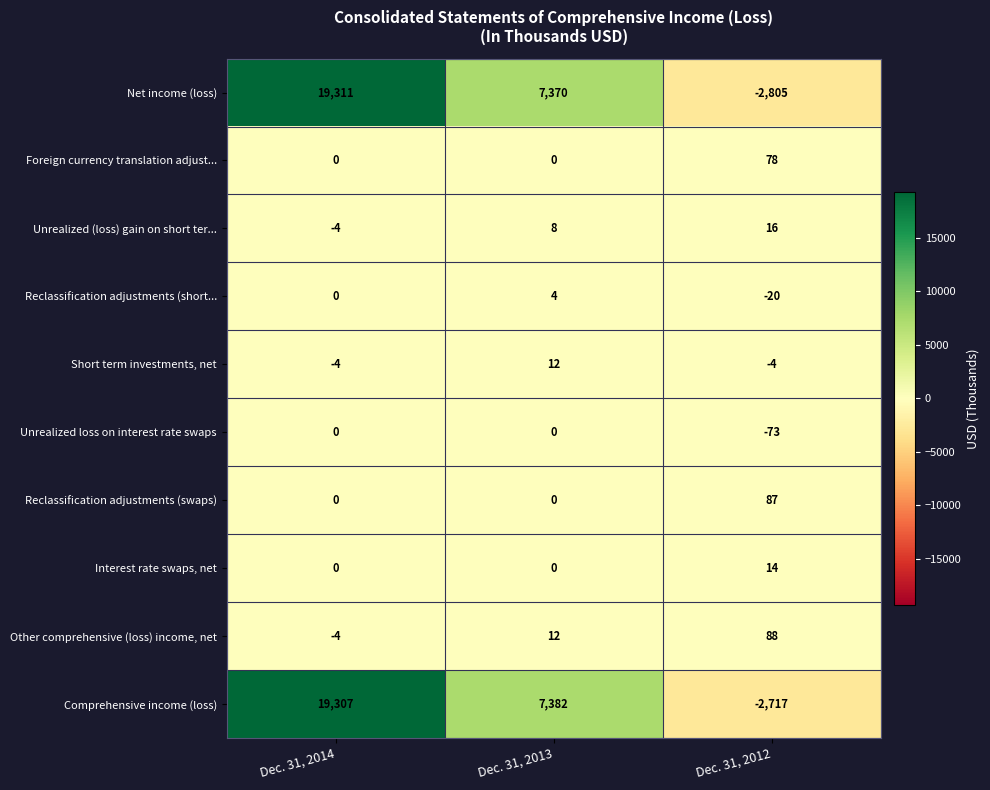

What is the difference between the highest and lowest values at Dec. 31, 2014?

19315